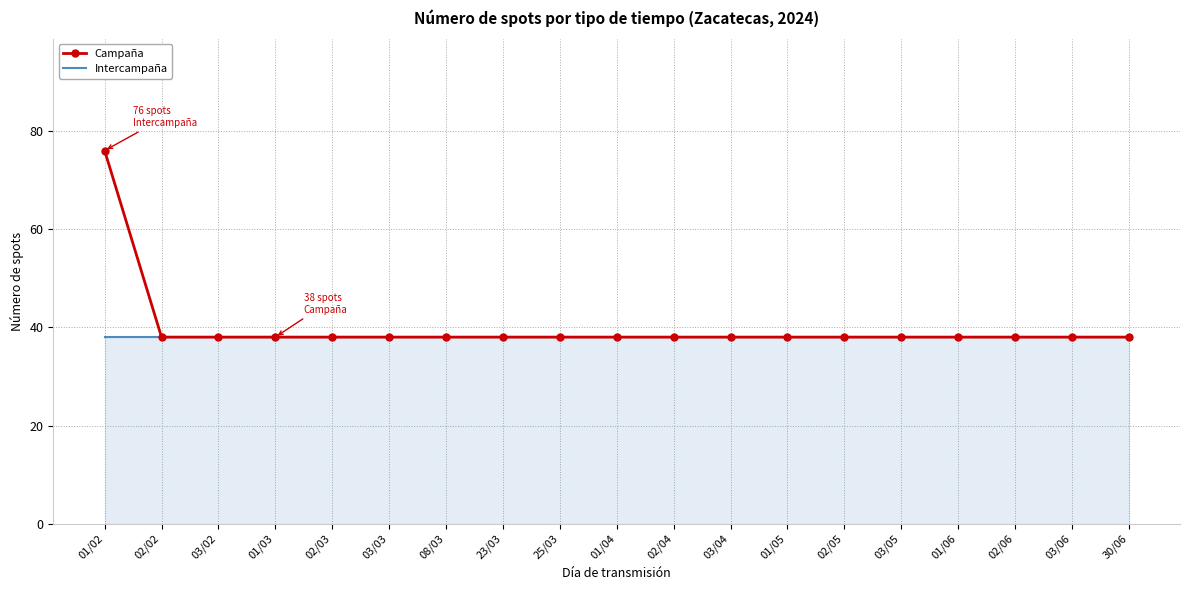

Is it true that Intercampaña equals 38 at 02/03?

True